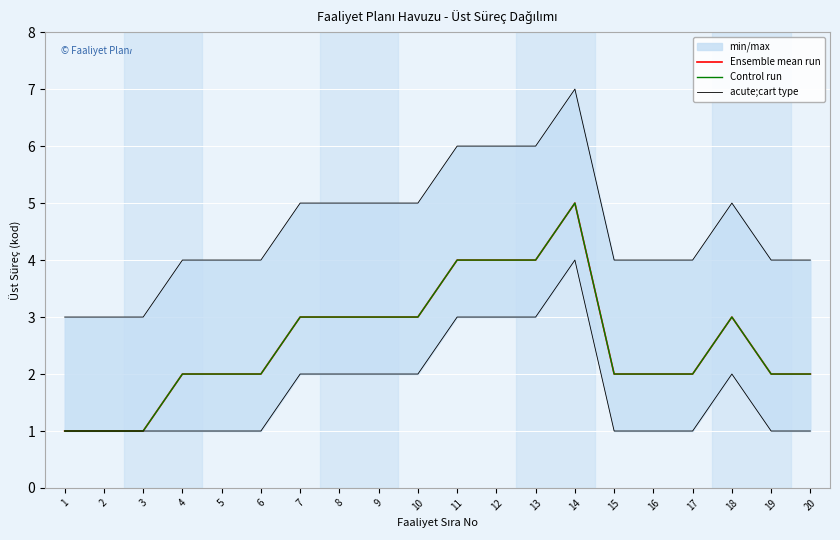

At how many categories does at least one series exceed 5?

4